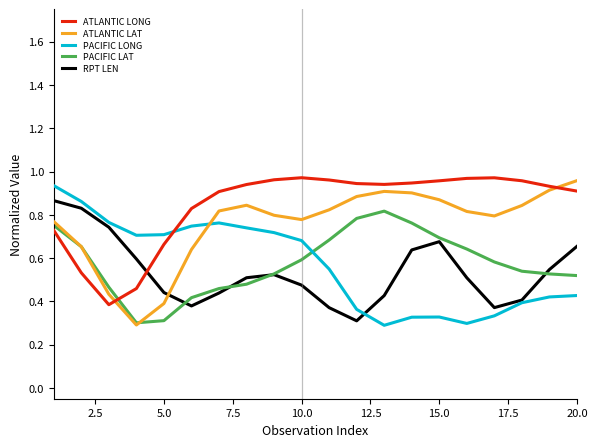

Which series has the largest total across all categories?

ATLANTIC LONG